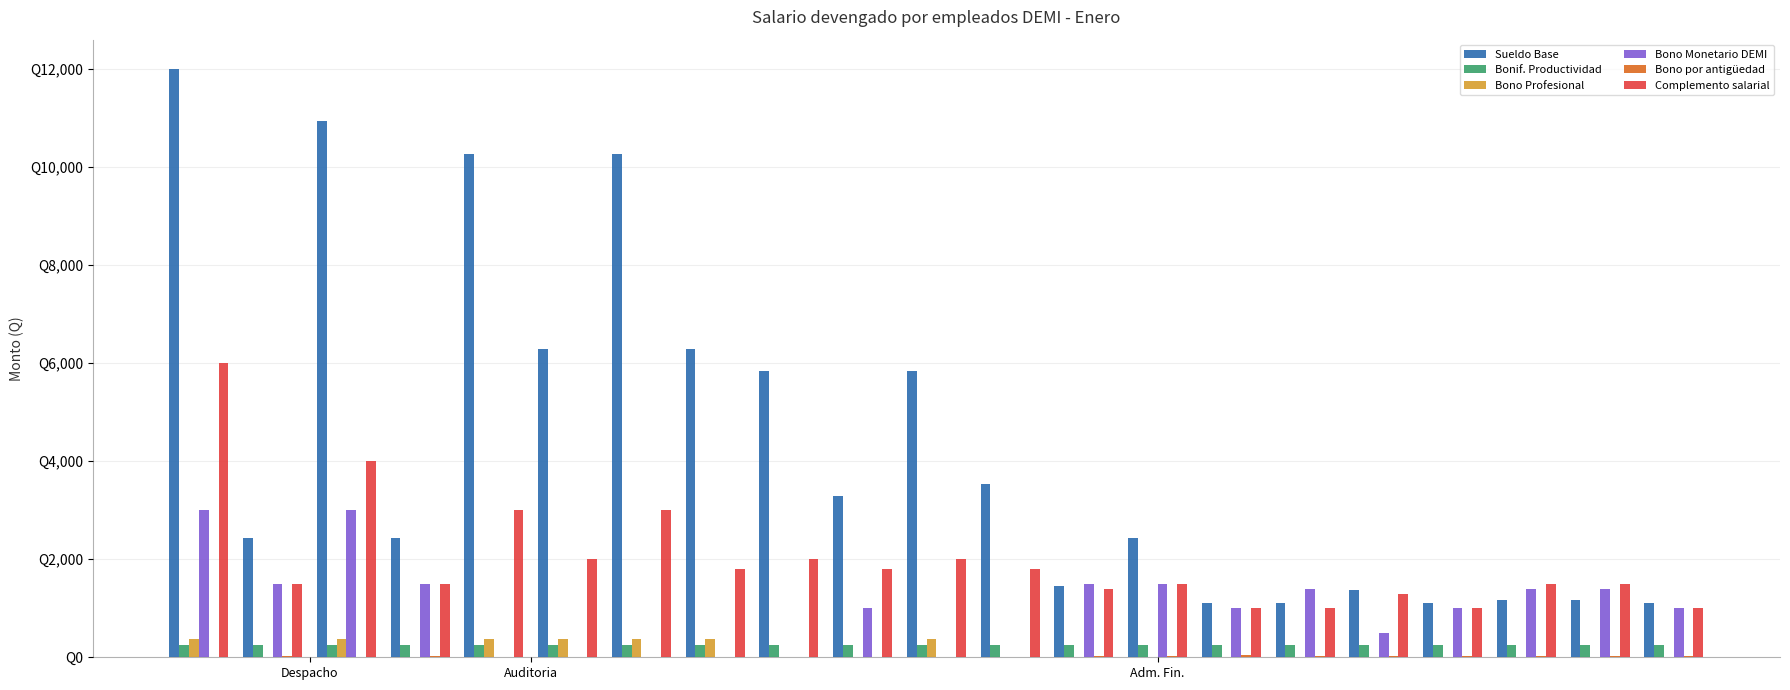

What is the minimum value for Sueldo Base?

1105